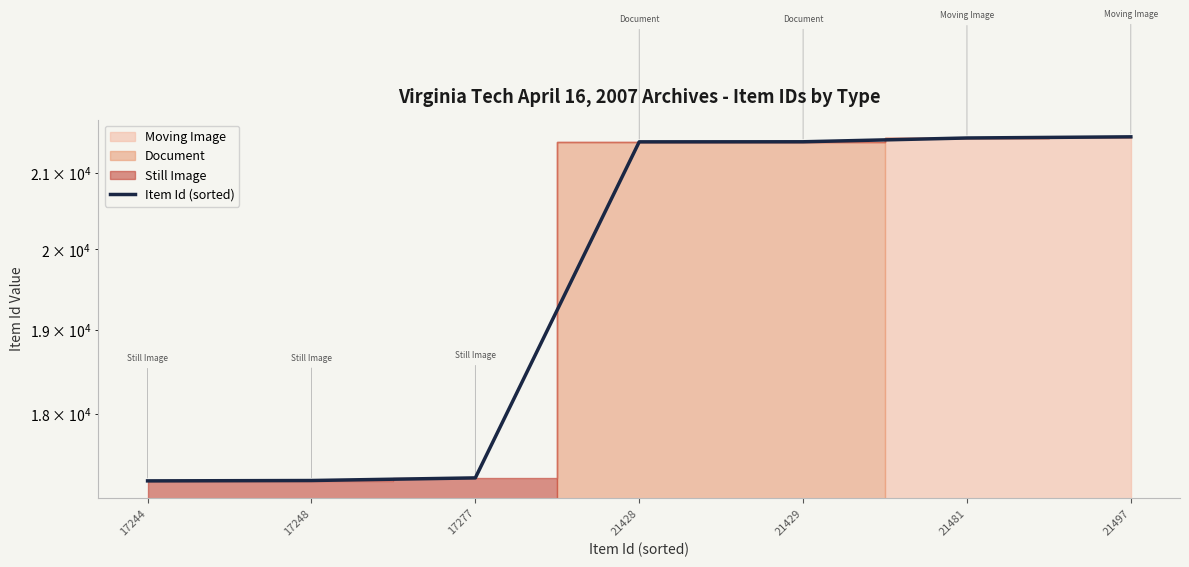

How many data points are less than 21428?

3